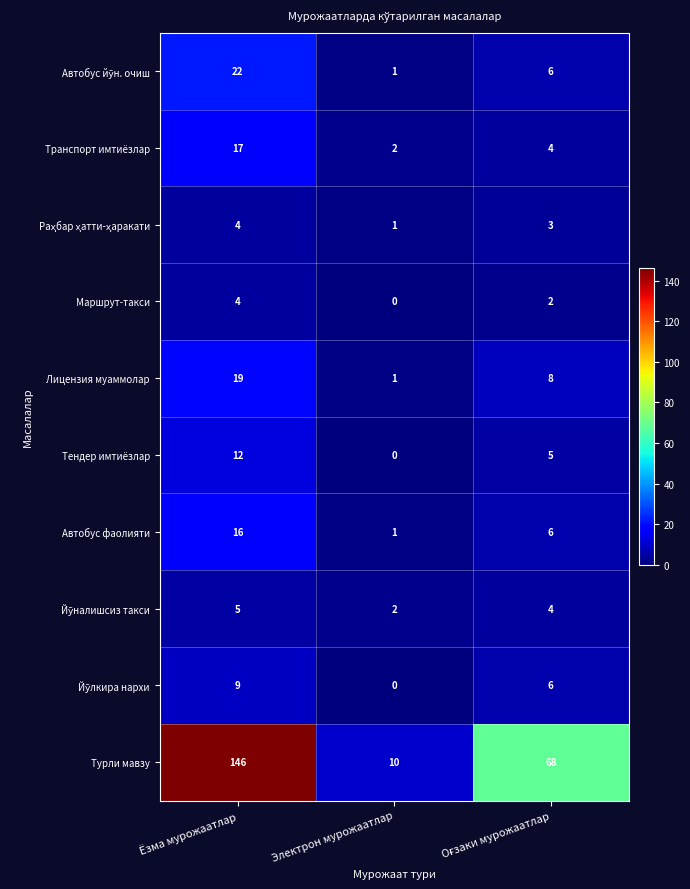

What is the greatest value displayed?

146